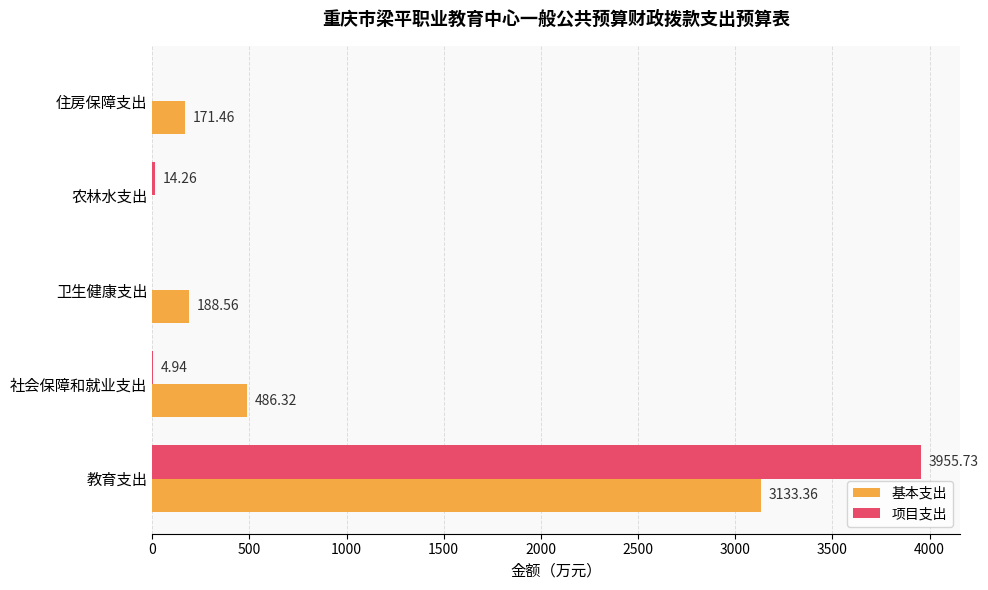

Is the value of 项目支出 at 农林水支出 greater than the value of 基本支出 at 社会保障和就业支出?

No